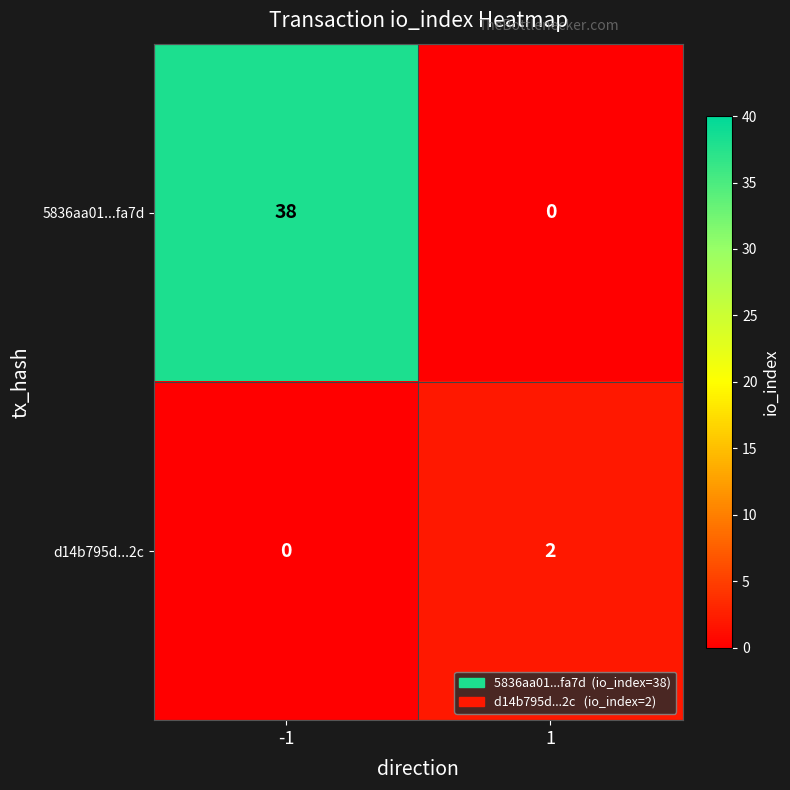

Which series has the widest spread of values?

5836aa01...fa7d